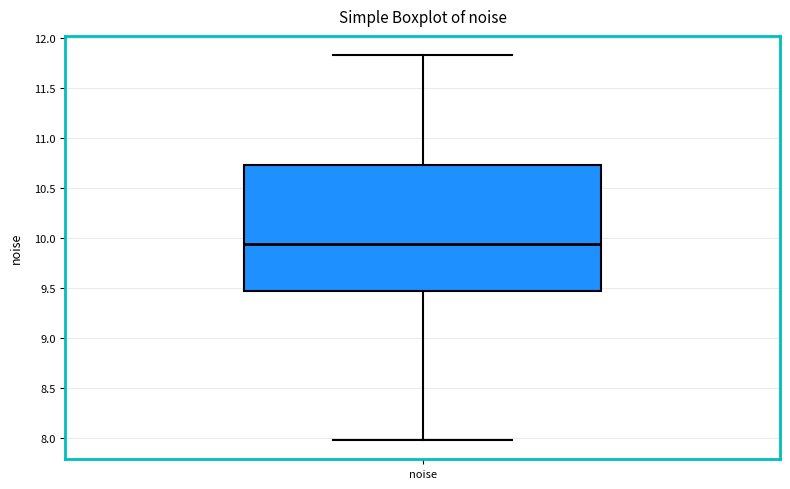

Where does the median line of the box for noise sit on the y-axis? The values are not printed on the chart, so give them approximately, as read against the axis.

9.95